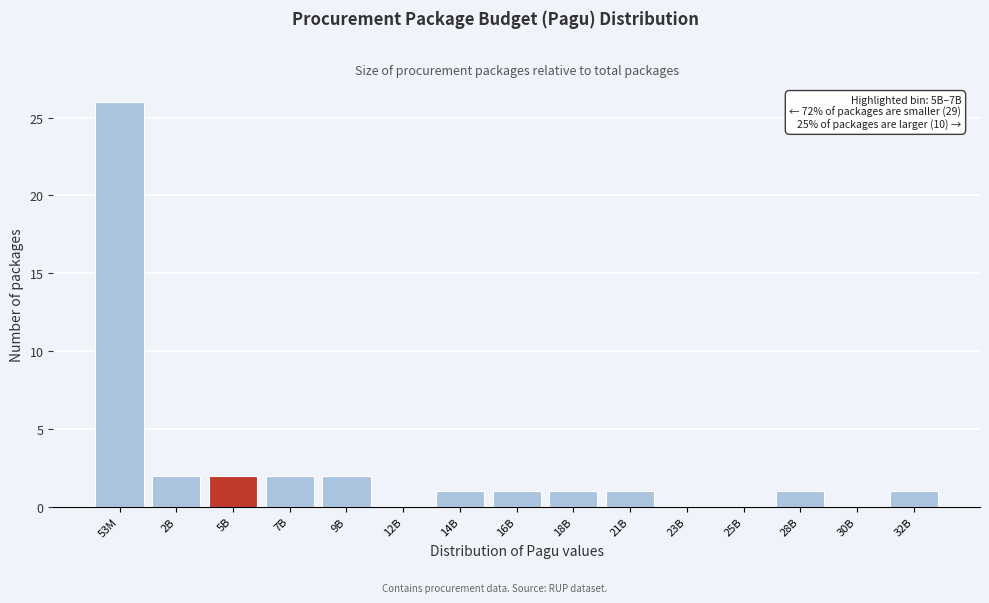

Reading right to left, extract all data points from this chart.

32B=1	30B=0	28B=1	25B=0	23B=0	21B=1	18B=1	16B=1	14B=1	12B=0	9B=2	7B=2	5B=2	2B=2	53M=26